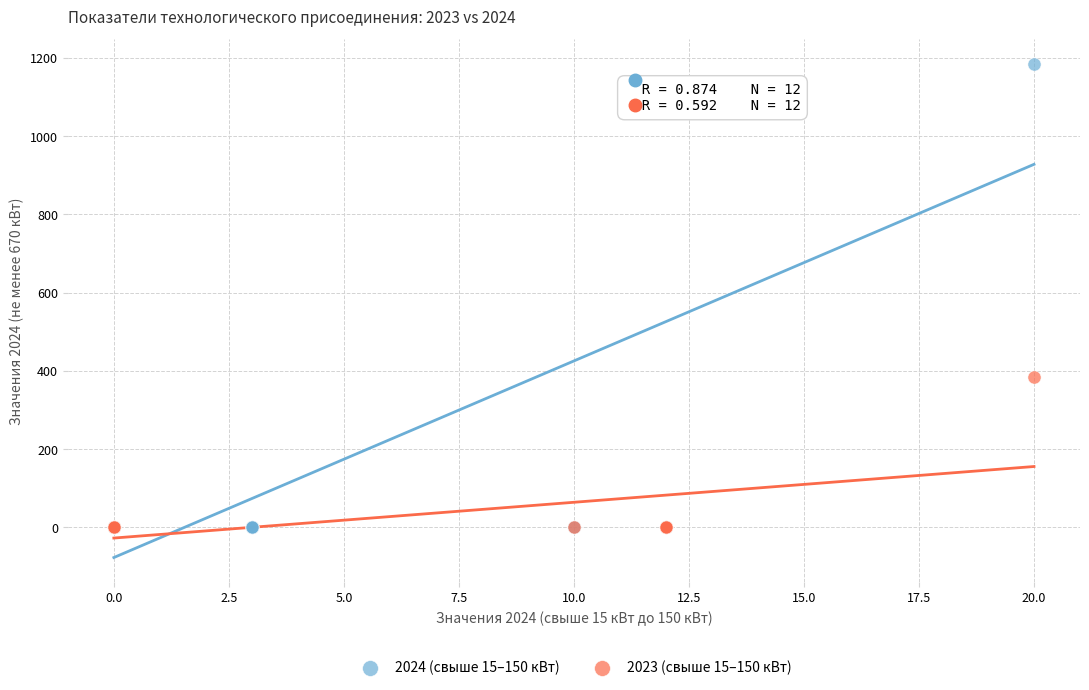

Which series has the widest spread of Y values?

2024 (свыше 15–150 кВт)